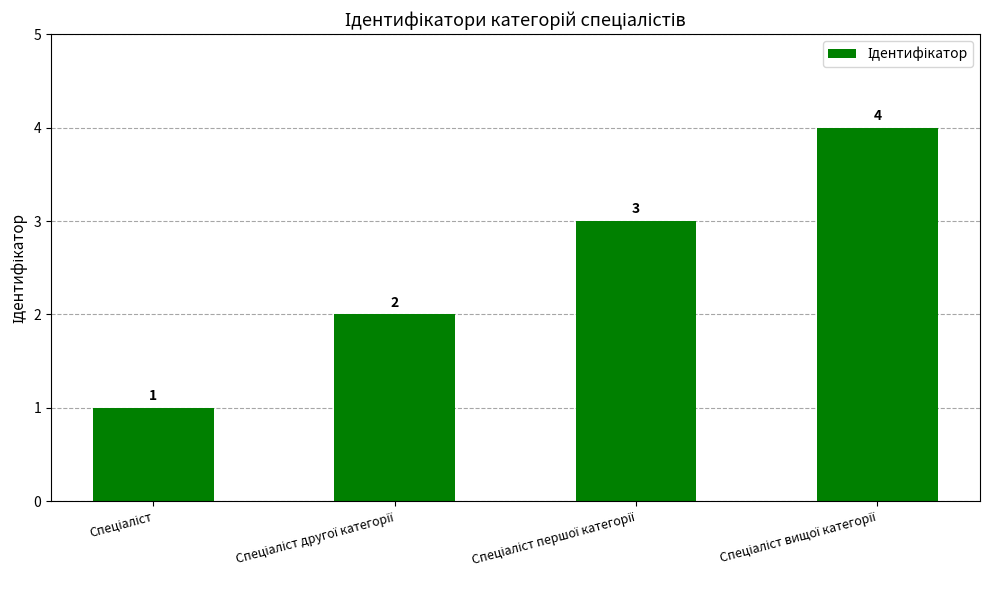

What is the difference between the maximum and minimum values?

3